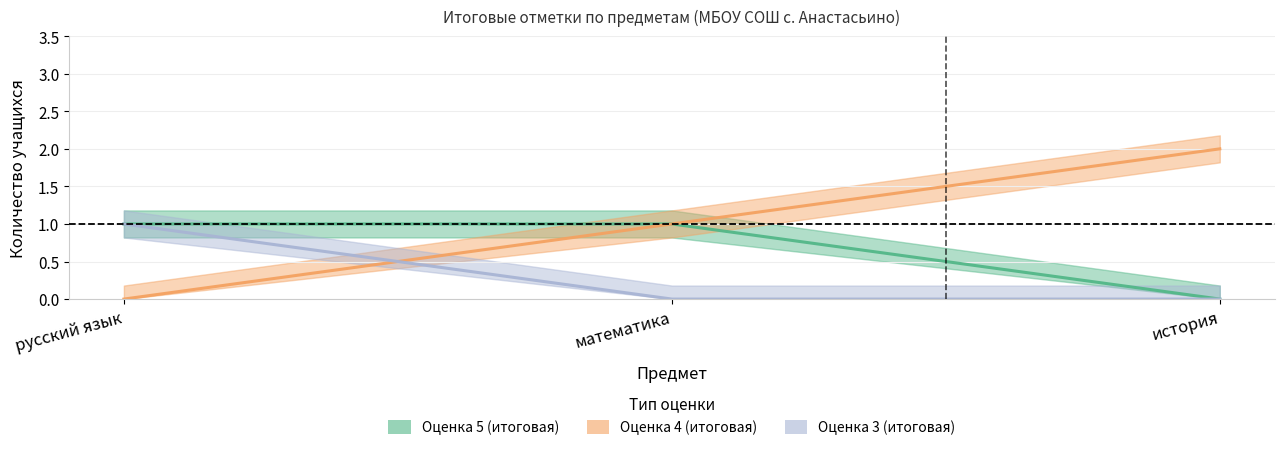

Reading right to left, transcribe all the data shown in this chart.

Оценка 5 (итоговая): история=0	математика=1	русский язык=1
Оценка 4 (итоговая): история=2	математика=1	русский язык=0
Оценка 3 (итоговая): история=0	математика=0	русский язык=1